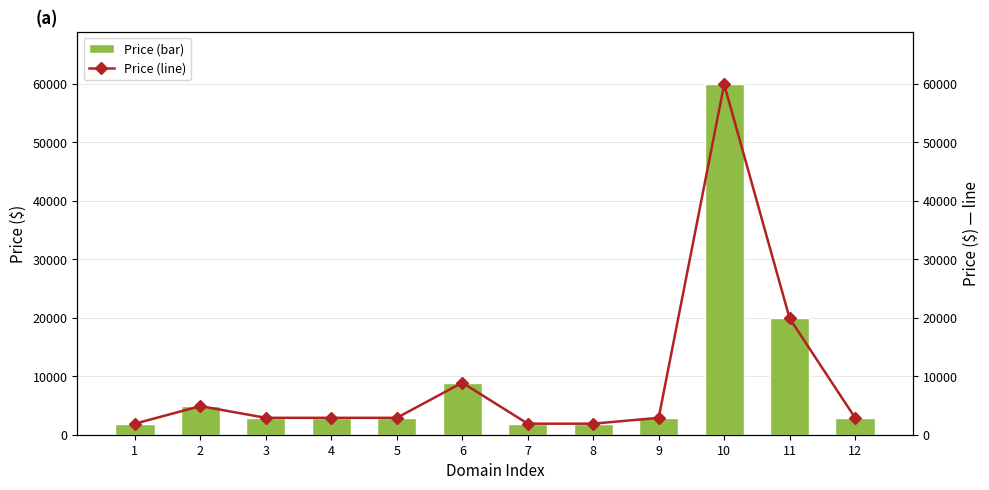

At how many categories does at least one series exceed 26657?

1